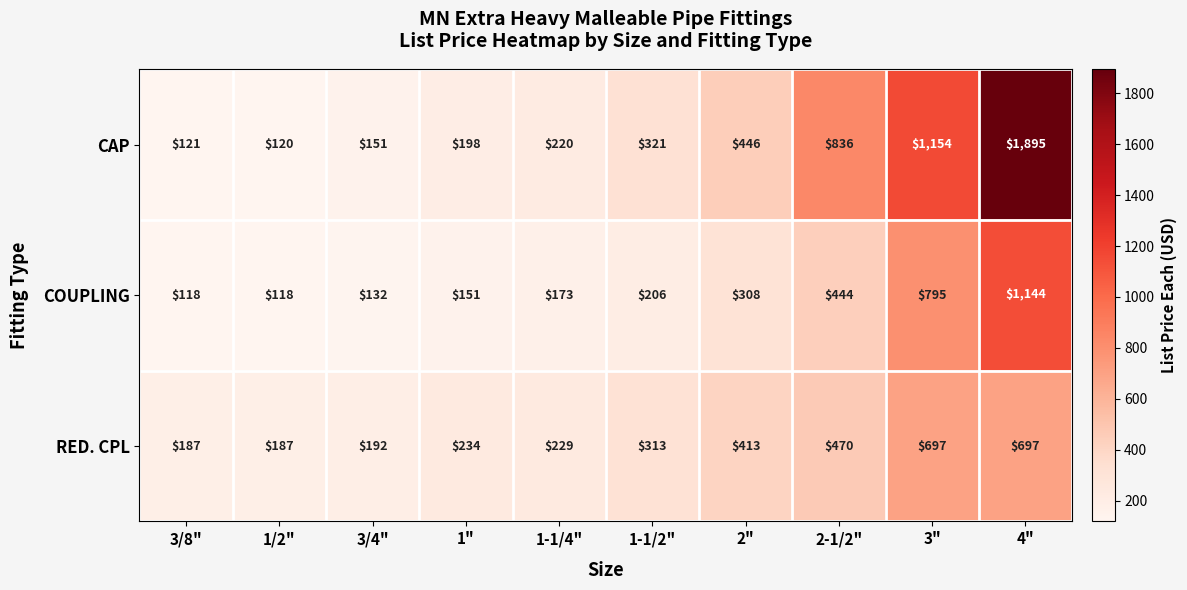

Reading left to right, what are all the values shown in this chart?

CAP: 121	120	151	198	220	321	446	836	1154	1895
COUPLING: 118	118	132	151	173	206	308	444	795	1144
RED. CPL: 187	187	192	234	229	313	413	470	697	697